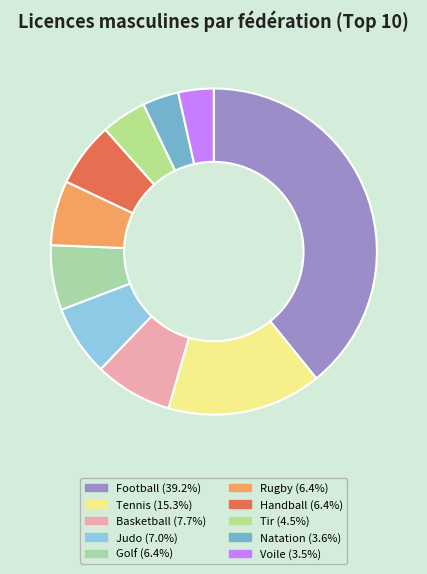

Rank the categories by value from highest to lowest.

Football, Tennis, Basketball, Judo, Golf, Rugby, Handball, Tir, Natation, Voile